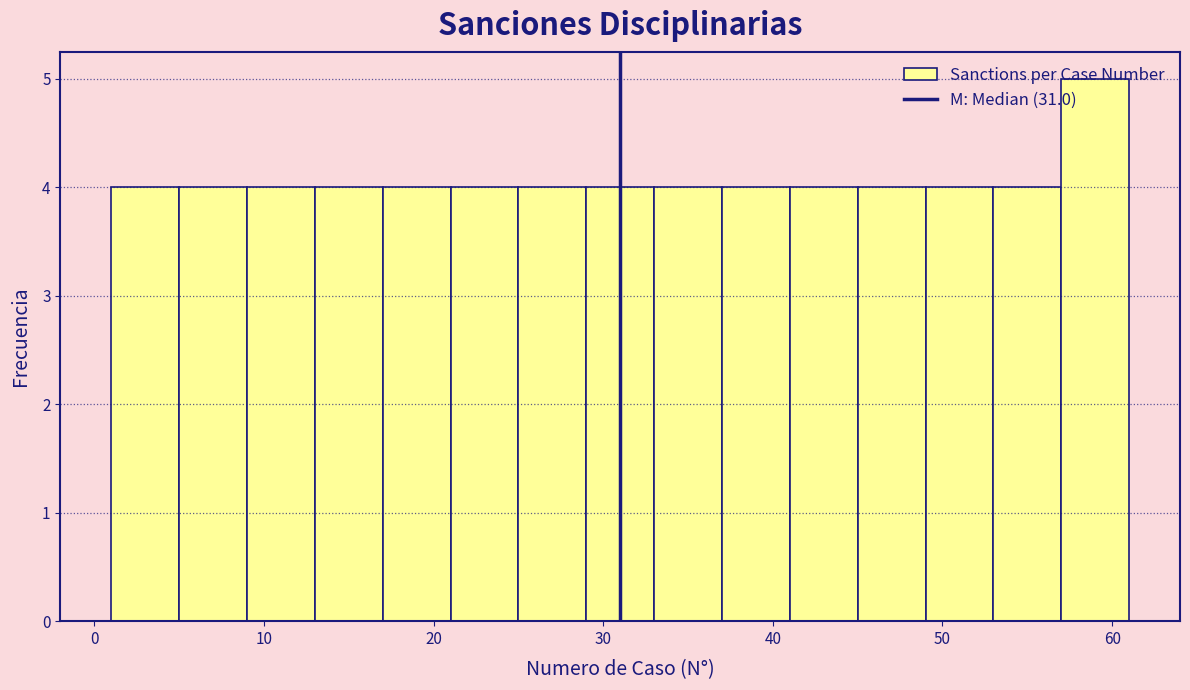

Reading left to right, list every bar in this chart as the range it spans on the x-axis followed by its height. The values are not printed on the chart, so give them approximately, as read against the axis.

1 to 5: 4
5 to 9: 4
9 to 13: 4
13 to 17: 4
17 to 21: 4
21 to 25: 4
25 to 29: 4
29 to 33: 4
33 to 37: 4
37 to 41: 4
41 to 45: 4
45 to 49: 4
49 to 53: 4
53 to 57: 4
57 to 61: 5